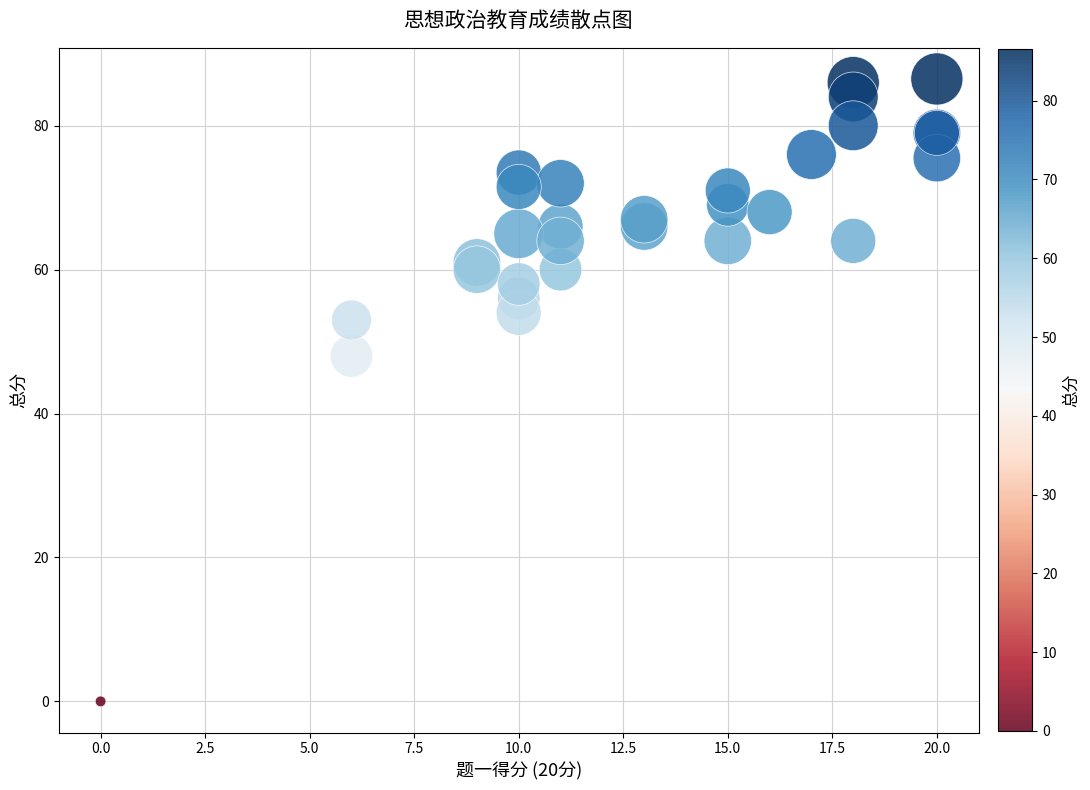

What Y value in the scatter plot is closest to 43?

48.0